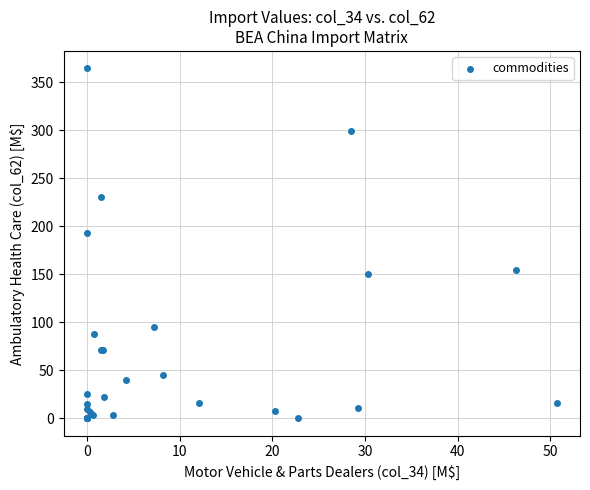

What Y value in the scatter plot is closest to 182?

192.7